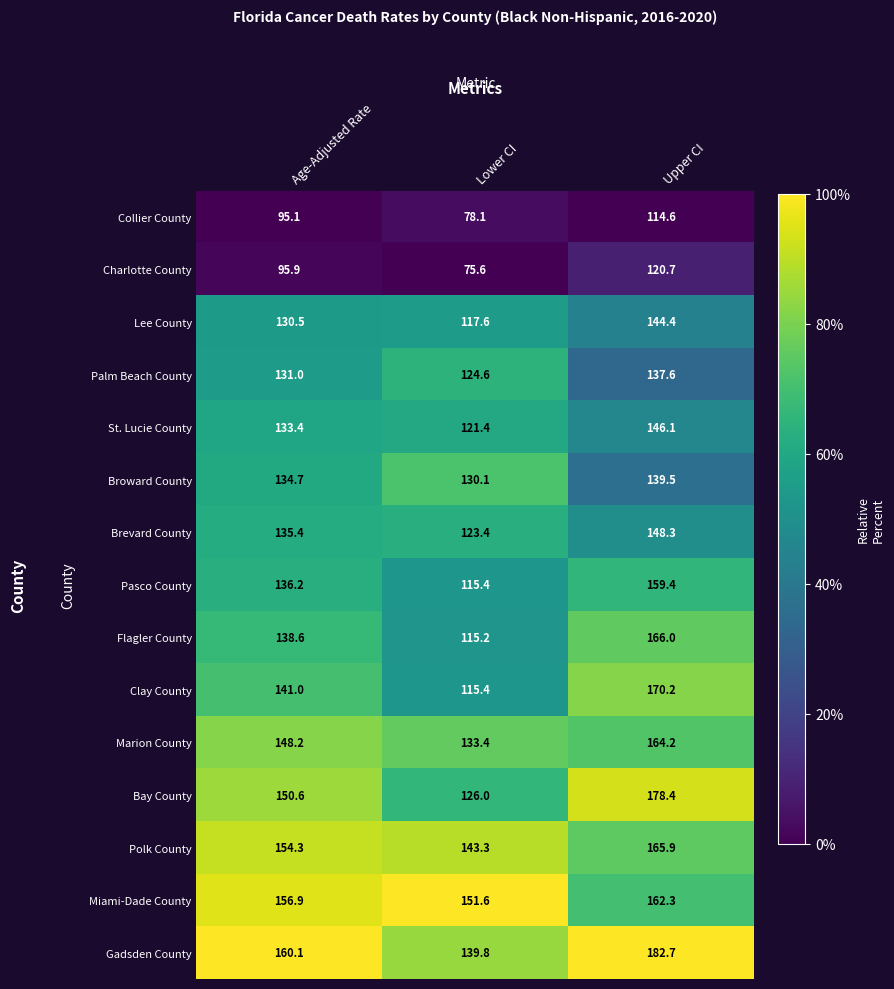

Rank the series by their maximum value, from lowest to highest.

Collier County, Charlotte County, Palm Beach County, Broward County, Lee County, St. Lucie County, Brevard County, Pasco County, Miami-Dade County, Marion County, Polk County, Flagler County, Clay County, Bay County, Gadsden County